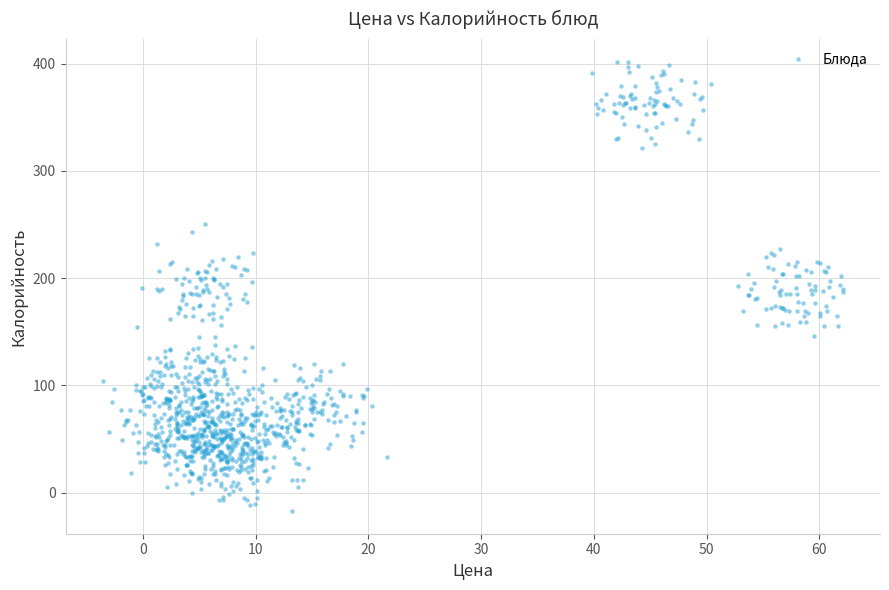

What is the range of Y values (max minus min)?

419.5